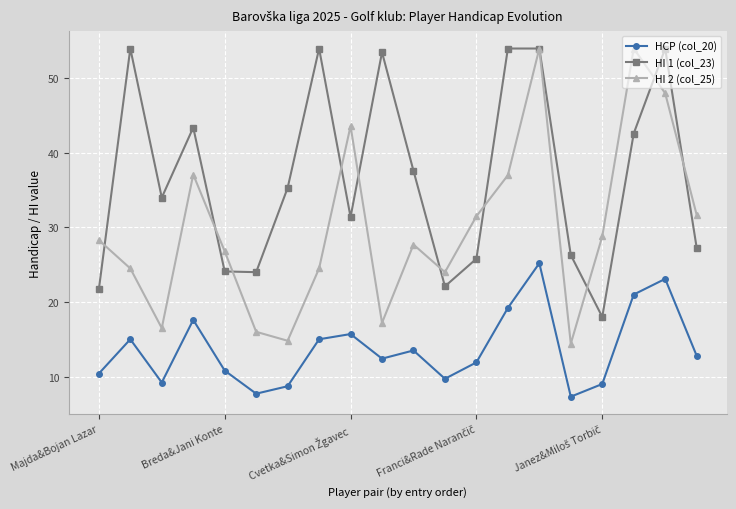

What is the value of the HI 2 (col_25) point at the 7th from the left?

14.8